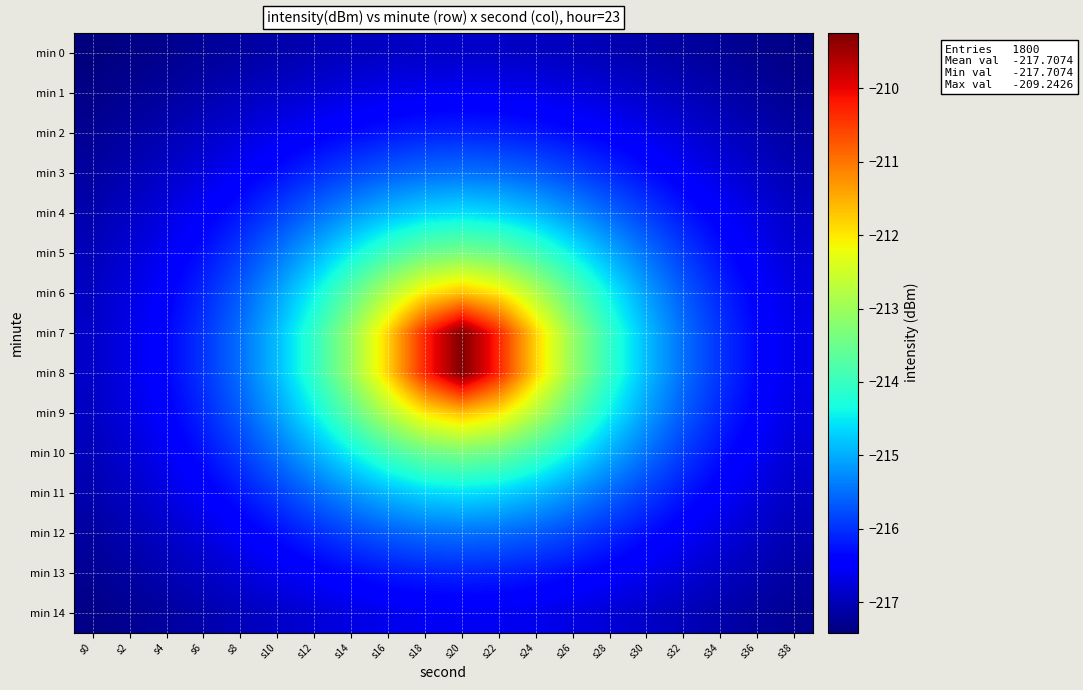

Reading left to right, what are all the values shown in this chart?

min 0: s0=-217.4	s2=-217.4	s4=-217.3	s6=-217.2	s8=-217.2	s10=-217.1	s12=-217.0	s14=-217.0	s16=-216.9	s18=-216.9	s20=-216.9	s22=-216.9	s24=-216.9	s26=-217.0	s28=-217.0	s30=-217.1	s32=-217.2	s34=-217.2	s36=-217.3	s38=-217.4
min 1: s0=-217.3	s2=-217.3	s4=-217.2	s6=-217.1	s8=-217.0	s10=-216.9	s12=-216.8	s14=-216.7	s16=-216.6	s18=-216.6	s20=-216.6	s22=-216.6	s24=-216.6	s26=-216.7	s28=-216.8	s30=-216.9	s32=-217.0	s34=-217.1	s36=-217.2	s38=-217.3
min 2: s0=-217.3	s2=-217.2	s4=-217.0	s6=-216.9	s8=-216.8	s10=-216.6	s12=-216.5	s14=-216.3	s16=-216.2	s18=-216.1	s20=-216.1	s22=-216.1	s24=-216.2	s26=-216.3	s28=-216.5	s30=-216.6	s32=-216.8	s34=-216.9	s36=-217.0	s38=-217.2
min 3: s0=-217.2	s2=-217.0	s4=-216.9	s6=-216.7	s8=-216.5	s10=-216.3	s12=-216.1	s14=-215.8	s16=-215.6	s18=-215.5	s20=-215.5	s22=-215.5	s24=-215.6	s26=-215.8	s28=-216.1	s30=-216.3	s32=-216.5	s34=-216.7	s36=-216.9	s38=-217.0
min 4: s0=-217.1	s2=-216.9	s4=-216.7	s6=-216.5	s8=-216.2	s10=-215.9	s12=-215.6	s14=-215.2	s16=-214.9	s18=-214.7	s20=-214.6	s22=-214.7	s24=-214.9	s26=-215.2	s28=-215.6	s30=-215.9	s32=-216.2	s34=-216.5	s36=-216.7	s38=-216.9
min 5: s0=-217.0	s2=-216.8	s4=-216.6	s6=-216.3	s8=-215.9	s10=-215.5	s12=-215.0	s14=-214.4	s16=-213.9	s18=-213.5	s20=-213.4	s22=-213.5	s24=-213.9	s26=-214.4	s28=-215.0	s30=-215.5	s32=-215.9	s34=-216.3	s36=-216.6	s38=-216.8
min 6: s0=-216.9	s2=-216.7	s4=-216.4	s6=-216.1	s8=-215.6	s10=-215.1	s12=-214.4	s14=-213.6	s16=-212.8	s18=-212.0	s20=-211.6	s22=-212.0	s24=-212.8	s26=-213.6	s28=-214.4	s30=-215.1	s32=-215.6	s34=-216.1	s36=-216.4	s38=-216.7
min 7: s0=-216.9	s2=-216.7	s4=-216.4	s6=-216.0	s8=-215.5	s10=-214.9	s12=-214.1	s14=-213.1	s16=-211.8	s18=-210.3	s20=-209.2	s22=-210.3	s24=-211.8	s26=-213.1	s28=-214.1	s30=-214.9	s32=-215.5	s34=-216.0	s36=-216.4	s38=-216.7
min 8: s0=-216.9	s2=-216.7	s4=-216.4	s6=-216.0	s8=-215.5	s10=-214.9	s12=-214.1	s14=-213.1	s16=-211.8	s18=-210.3	s20=-209.2	s22=-210.3	s24=-211.8	s26=-213.1	s28=-214.1	s30=-214.9	s32=-215.5	s34=-216.0	s36=-216.4	s38=-216.7
min 9: s0=-216.9	s2=-216.7	s4=-216.4	s6=-216.1	s8=-215.6	s10=-215.1	s12=-214.4	s14=-213.6	s16=-212.8	s18=-212.0	s20=-211.6	s22=-212.0	s24=-212.8	s26=-213.6	s28=-214.4	s30=-215.1	s32=-215.6	s34=-216.1	s36=-216.4	s38=-216.7
min 10: s0=-217.0	s2=-216.8	s4=-216.6	s6=-216.3	s8=-215.9	s10=-215.5	s12=-215.0	s14=-214.4	s16=-213.9	s18=-213.5	s20=-213.4	s22=-213.5	s24=-213.9	s26=-214.4	s28=-215.0	s30=-215.5	s32=-215.9	s34=-216.3	s36=-216.6	s38=-216.8
min 11: s0=-217.1	s2=-216.9	s4=-216.7	s6=-216.5	s8=-216.2	s10=-215.9	s12=-215.6	s14=-215.2	s16=-214.9	s18=-214.7	s20=-214.6	s22=-214.7	s24=-214.9	s26=-215.2	s28=-215.6	s30=-215.9	s32=-216.2	s34=-216.5	s36=-216.7	s38=-216.9
min 12: s0=-217.2	s2=-217.0	s4=-216.9	s6=-216.7	s8=-216.5	s10=-216.3	s12=-216.1	s14=-215.8	s16=-215.6	s18=-215.5	s20=-215.5	s22=-215.5	s24=-215.6	s26=-215.8	s28=-216.1	s30=-216.3	s32=-216.5	s34=-216.7	s36=-216.9	s38=-217.0
min 13: s0=-217.3	s2=-217.2	s4=-217.0	s6=-216.9	s8=-216.8	s10=-216.6	s12=-216.5	s14=-216.3	s16=-216.2	s18=-216.1	s20=-216.1	s22=-216.1	s24=-216.2	s26=-216.3	s28=-216.5	s30=-216.6	s32=-216.8	s34=-216.9	s36=-217.0	s38=-217.2
min 14: s0=-217.3	s2=-217.3	s4=-217.2	s6=-217.1	s8=-217.0	s10=-216.9	s12=-216.8	s14=-216.7	s16=-216.6	s18=-216.6	s20=-216.6	s22=-216.6	s24=-216.6	s26=-216.7	s28=-216.8	s30=-216.9	s32=-217.0	s34=-217.1	s36=-217.2	s38=-217.3